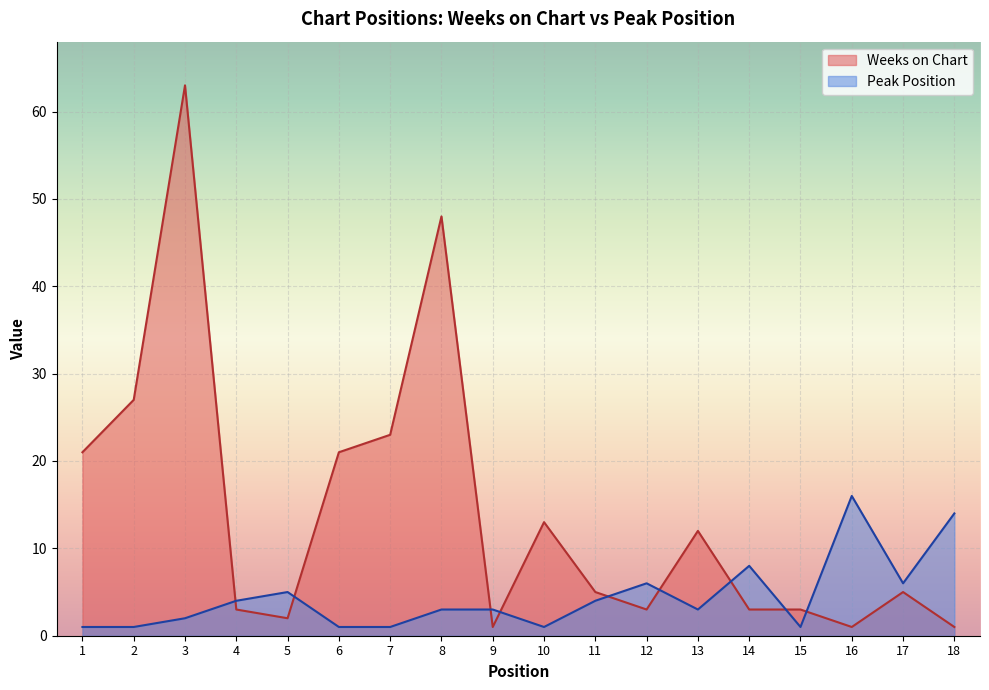

How many lines are shown in the chart?

2